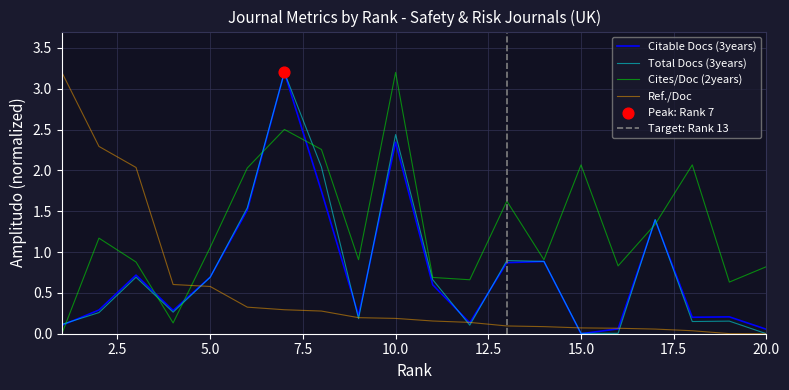

At which category is the sum across all series the highest?

7